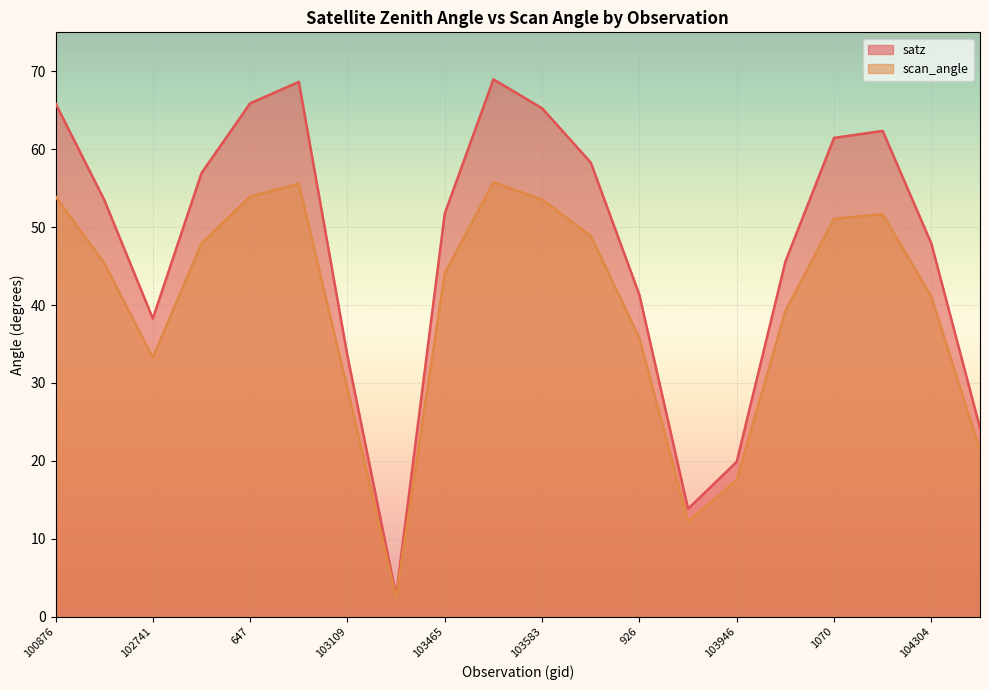

Between 104422 and 103474, which is larger?

103474